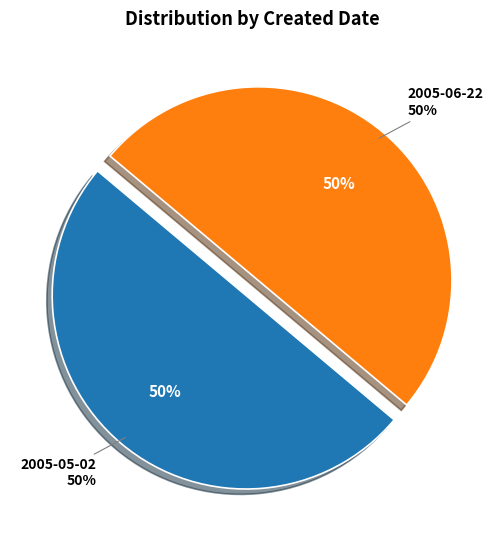

Count the number of slices in the pie.

2